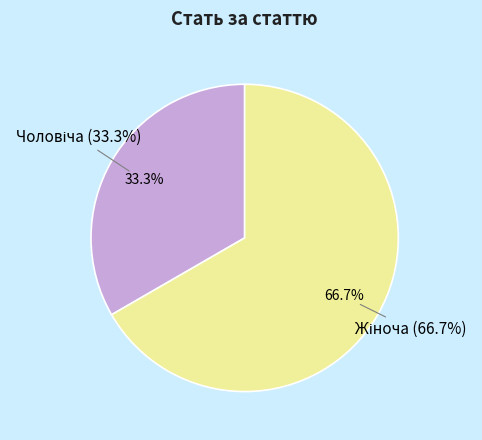

To the nearest percent, what is the difference between the largest and smallest slice percentages?

33%